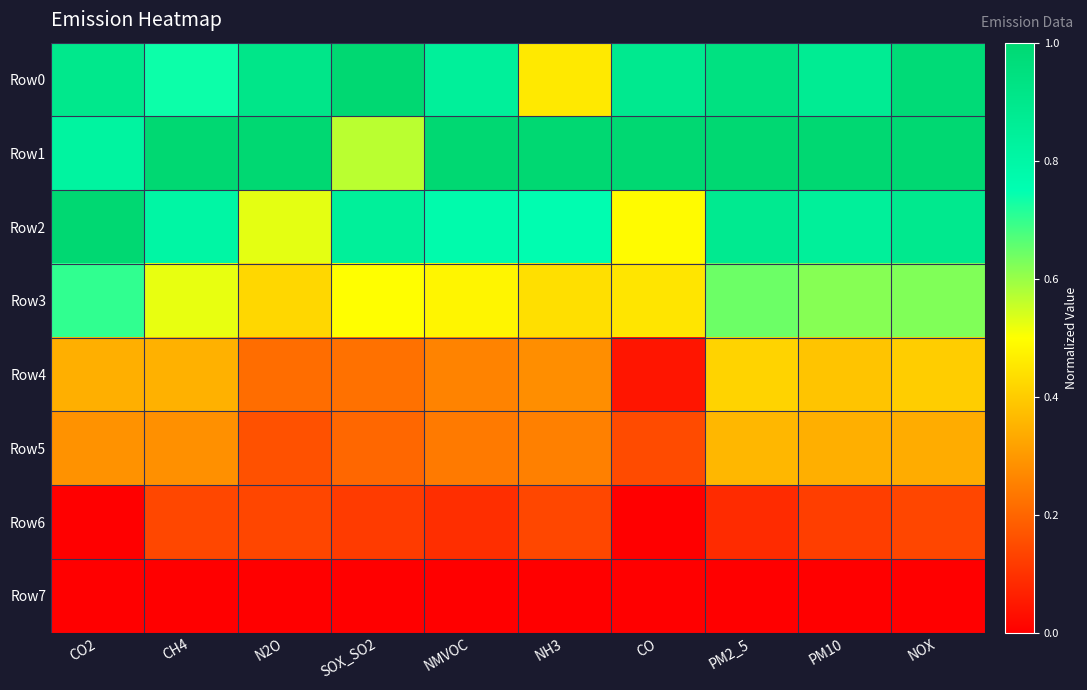

What is the spread (max minus min) of values at NH3?

1.0